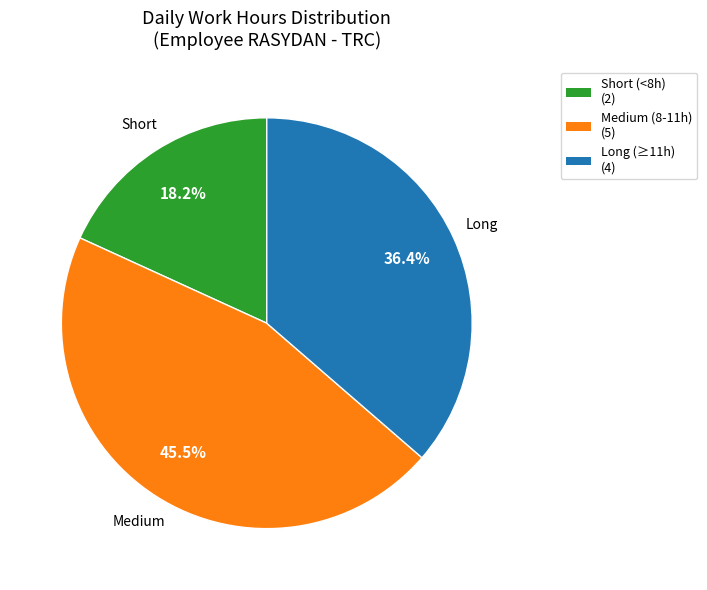

Is there a majority slice in this chart?

No